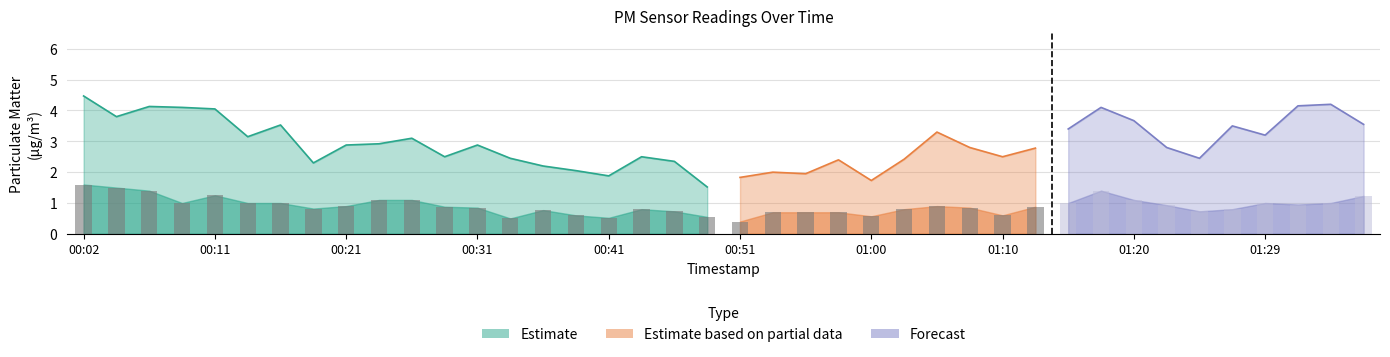

Reading left to right, list all the values displayed in this chart.

P1: 00:02=4.5	00:04=3.8	00:07=4.1	00:09=4.1	00:11=4.0	00:14=3.1	00:16=3.5	00:19=2.3	00:21=2.9	00:24=2.9	00:26=3.1	00:28=2.5	00:31=2.9	00:33=2.5	00:36=2.2	00:38=2.0	00:41=1.9	00:43=2.5	00:46=2.4	00:48=1.5	00:51=1.8	00:53=2.0	00:55=1.9	00:58=2.4	01:00=1.7	01:03=2.4	01:05=3.3	01:08=2.8	01:10=2.5	01:12=2.8	01:15=3.4	01:17=4.1	01:20=3.7	01:22=2.8	01:25=2.5	01:27=3.5	01:29=3.2	01:32=4.2	01:34=4.2	01:37=3.5
P2: 00:02=1.6	00:04=1.5	00:07=1.4	00:09=1.0	00:11=1.2	00:14=1.0	00:16=1.0	00:19=0.8	00:21=0.9	00:24=1.1	00:26=1.1	00:28=0.9	00:31=0.8	00:33=0.5	00:36=0.8	00:38=0.6	00:41=0.5	00:43=0.8	00:46=0.7	00:48=0.6	00:51=0.4	00:53=0.7	00:55=0.7	00:58=0.7	01:00=0.6	01:03=0.8	01:05=0.9	01:08=0.8	01:10=0.6	01:12=0.9	01:15=1.0	01:17=1.4	01:20=1.1	01:22=0.9	01:25=0.7	01:27=0.8	01:29=1.0	01:32=0.9	01:34=1.0	01:37=1.2